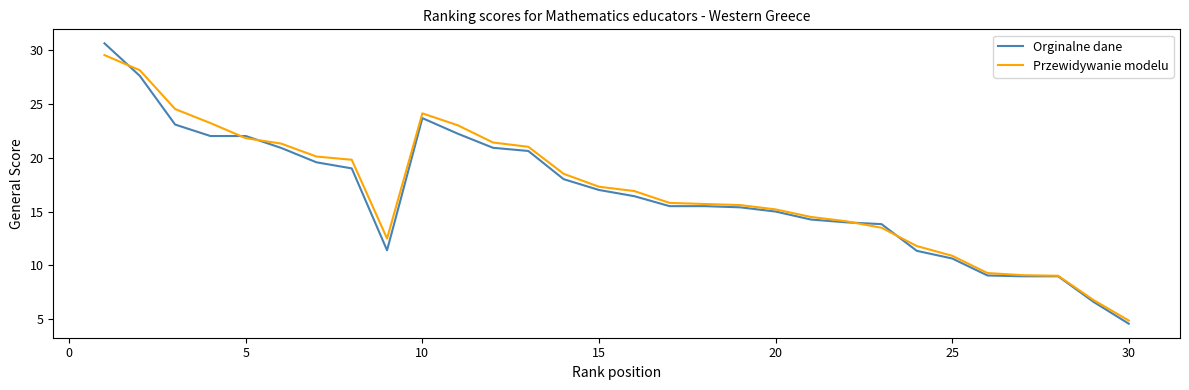

What is the minimum value shown in the chart?

4.6